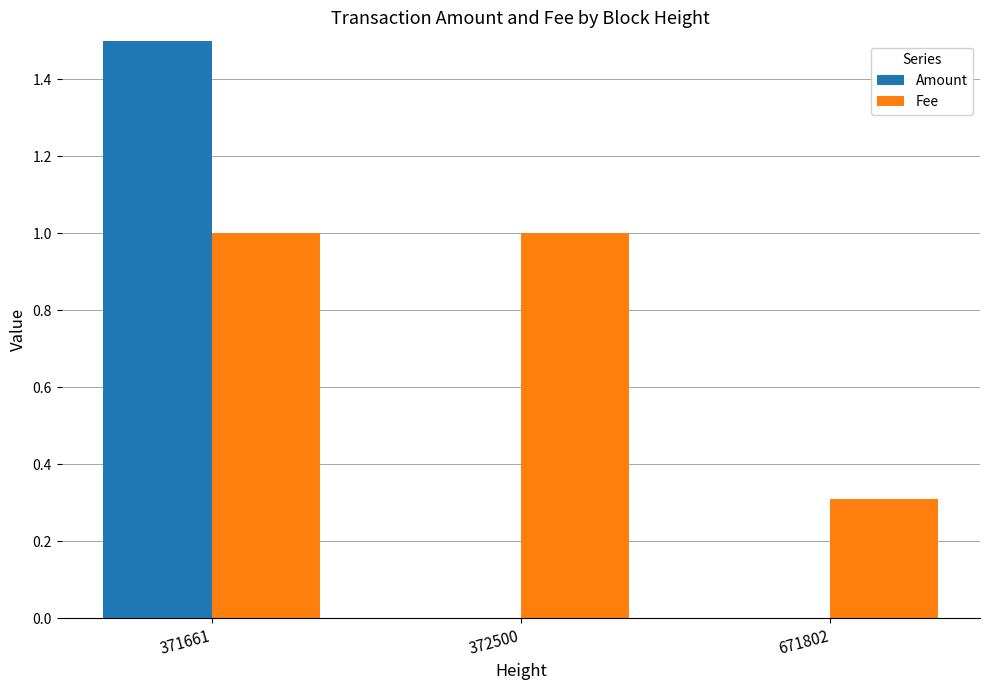

Which has a higher value, 371661 or 372500?

371661